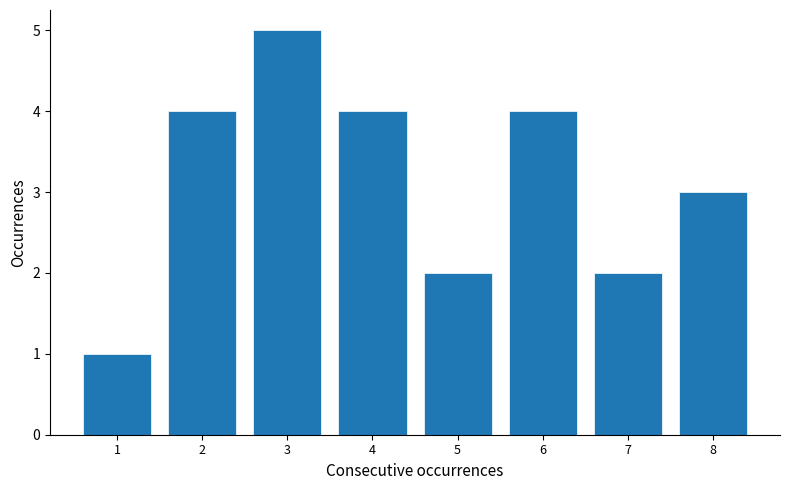

Reading left to right, list all the values displayed in this chart.

1=1	2=4	3=5	4=4	5=2	6=4	7=2	8=3